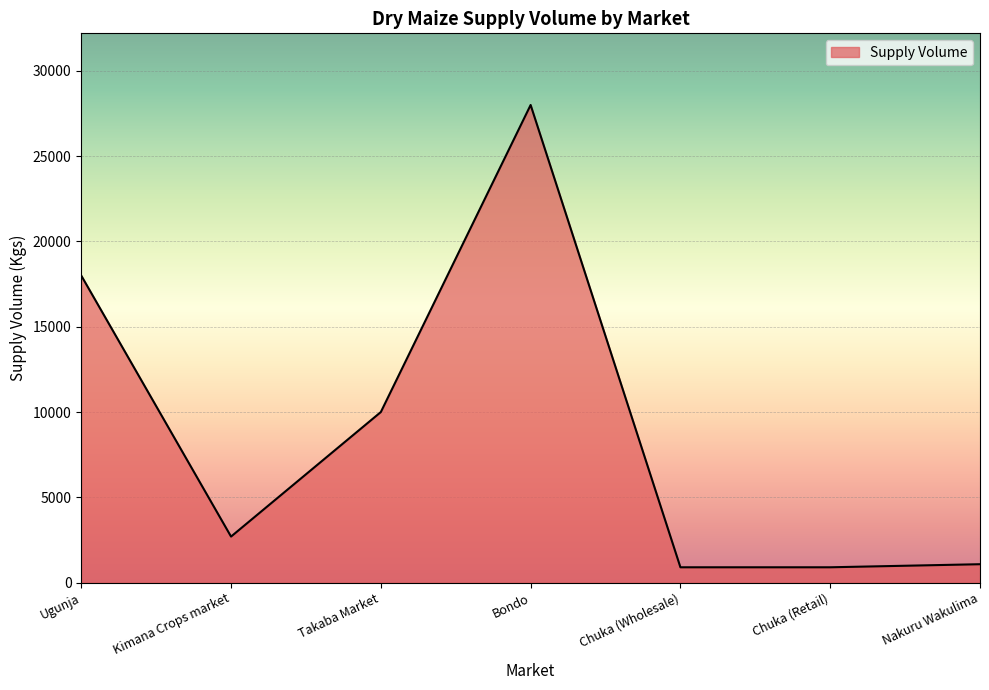

Count the number of data series in this chart.

1